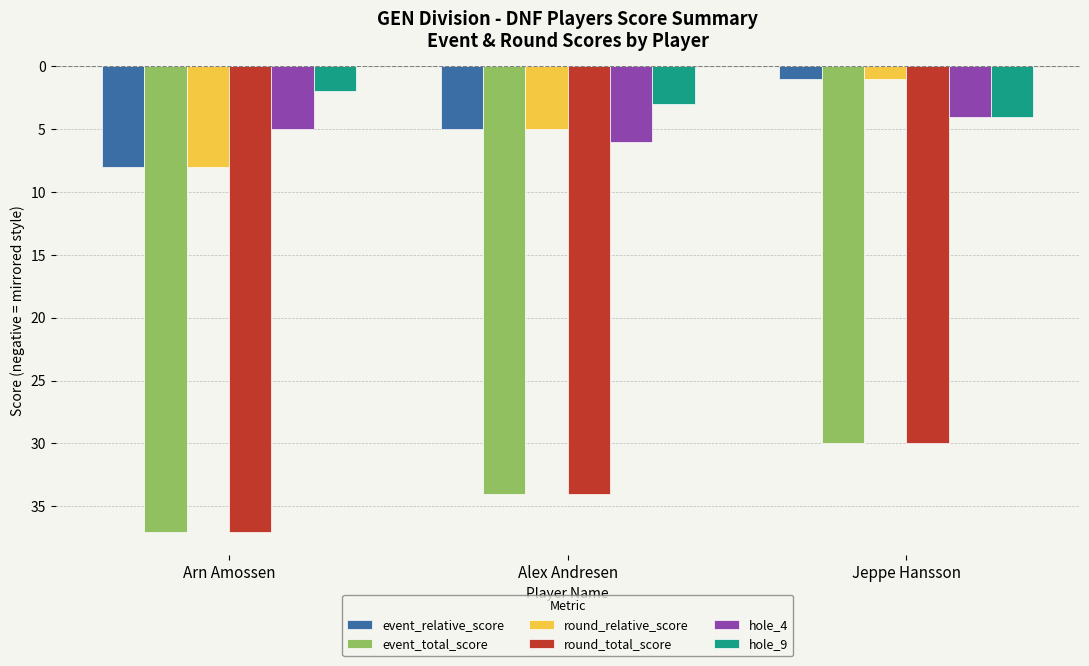

What is the minimum value for hole_9?

-4